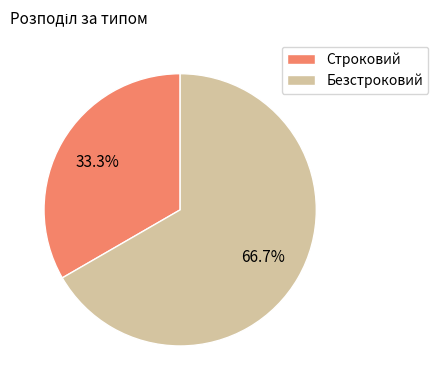

To the nearest percent, what percentage of the pie is Строковий?

33%